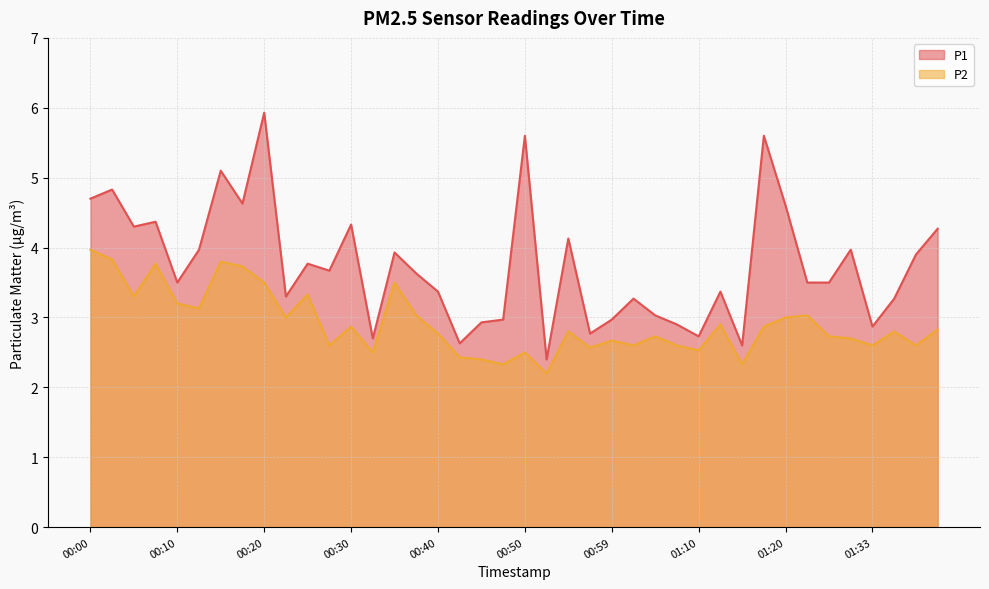

Where is P2 nearest to the value 3?

00:22